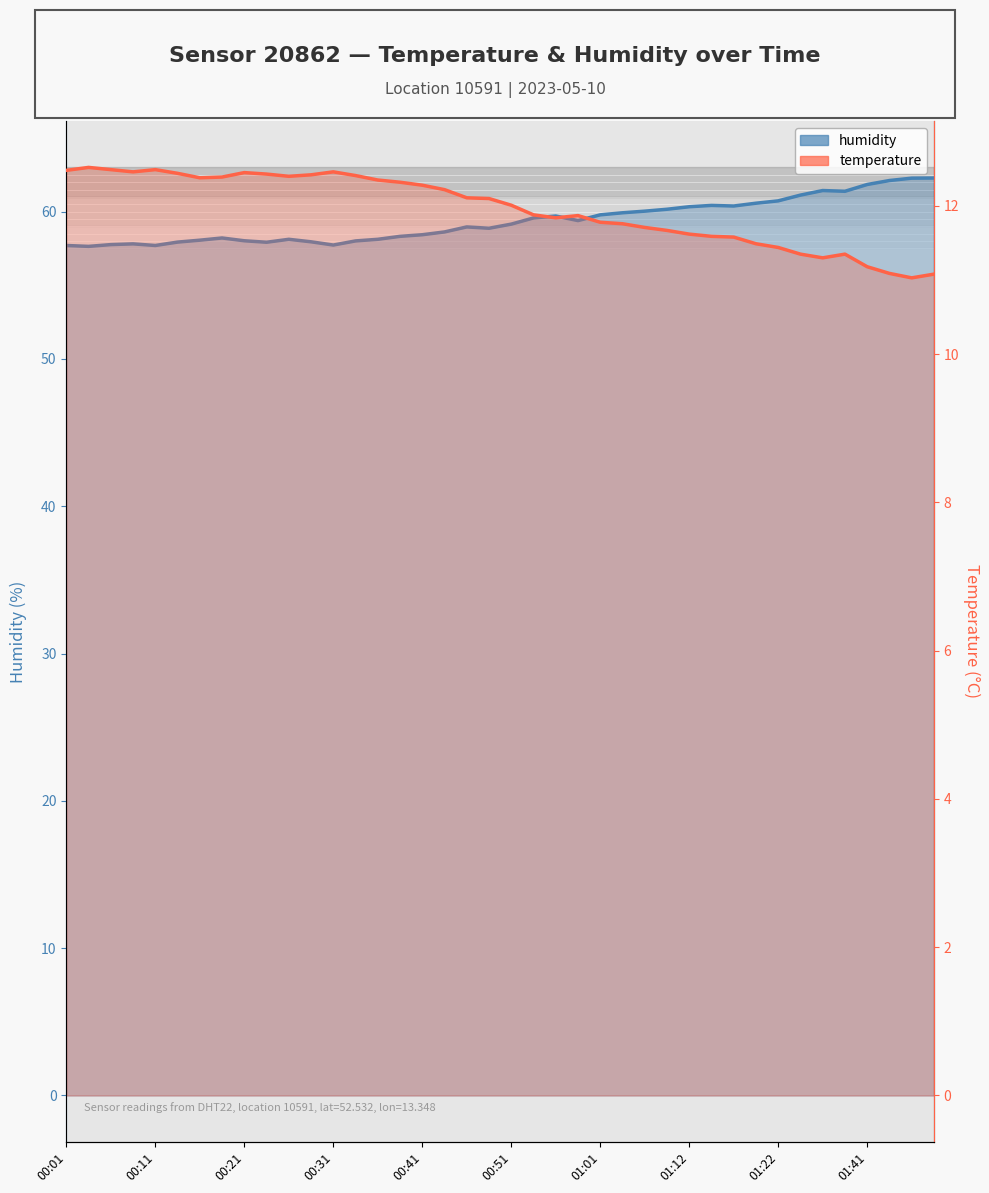

True or false: humidity and temperature intersect in this chart.

False